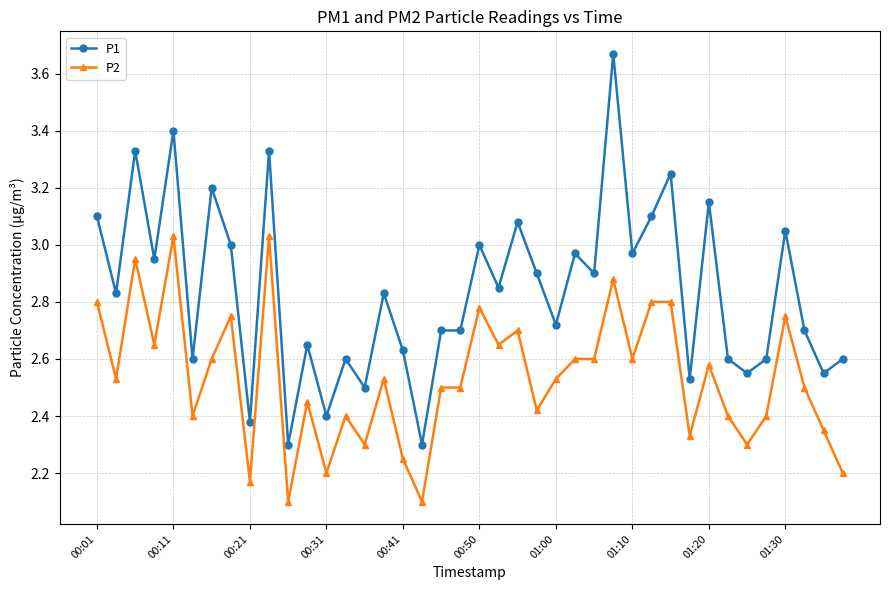

How many series are shown in this chart?

2